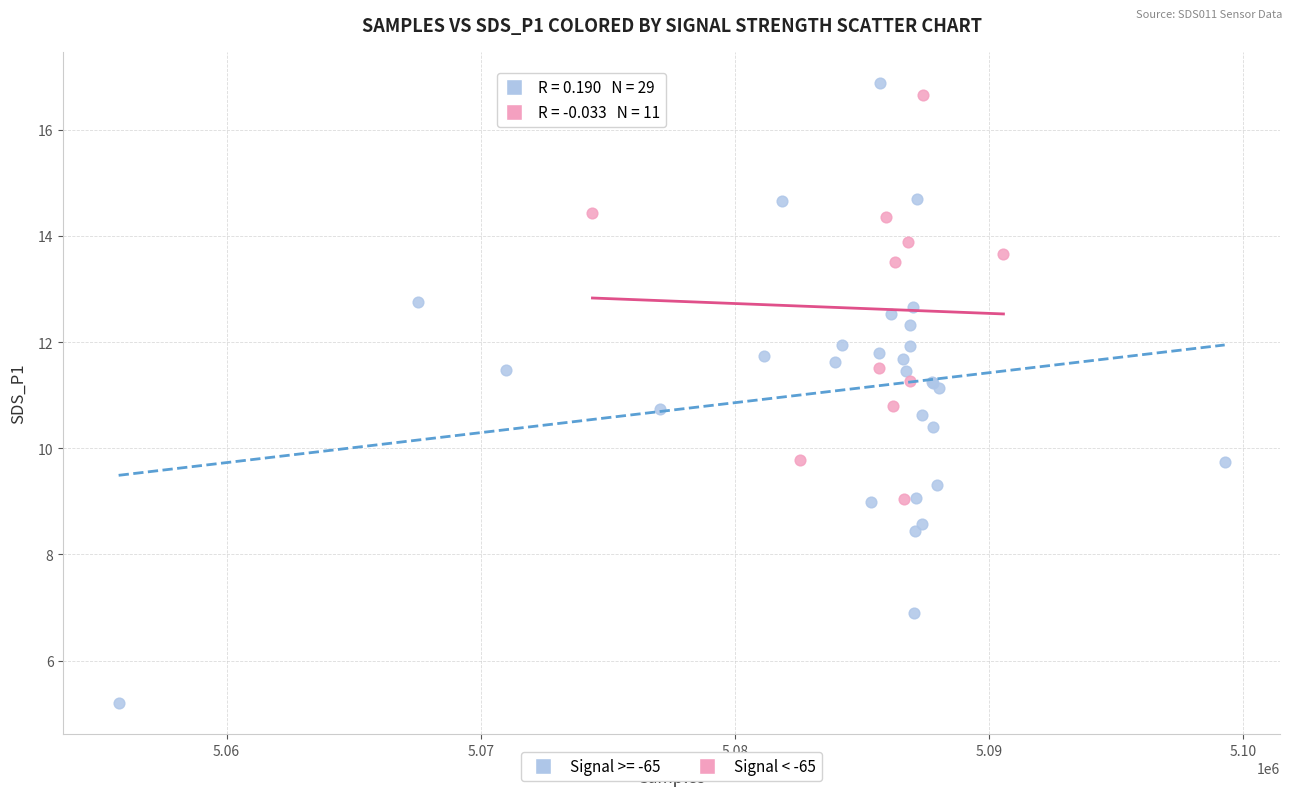

Which series reaches the minimum Y coordinate?

Signal >= -65